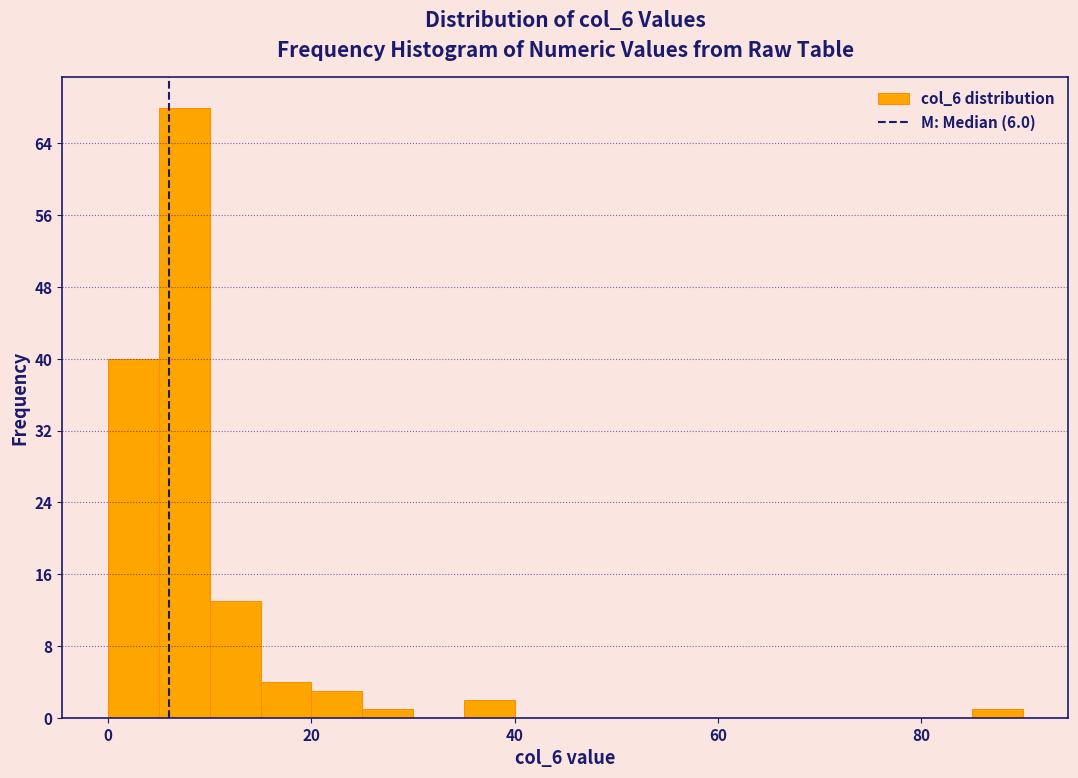

Read against the x-axis, roughly where is the centre of the tallest bar?

8